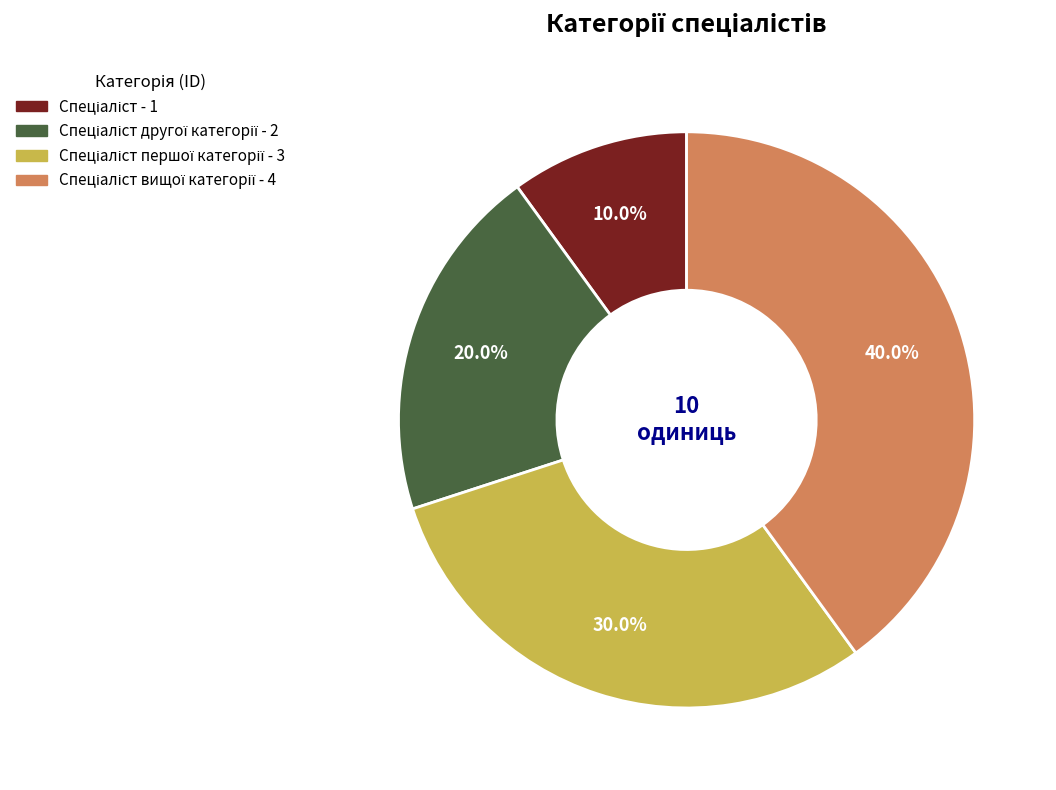

Is there any slice that represents more than half of the pie?

No